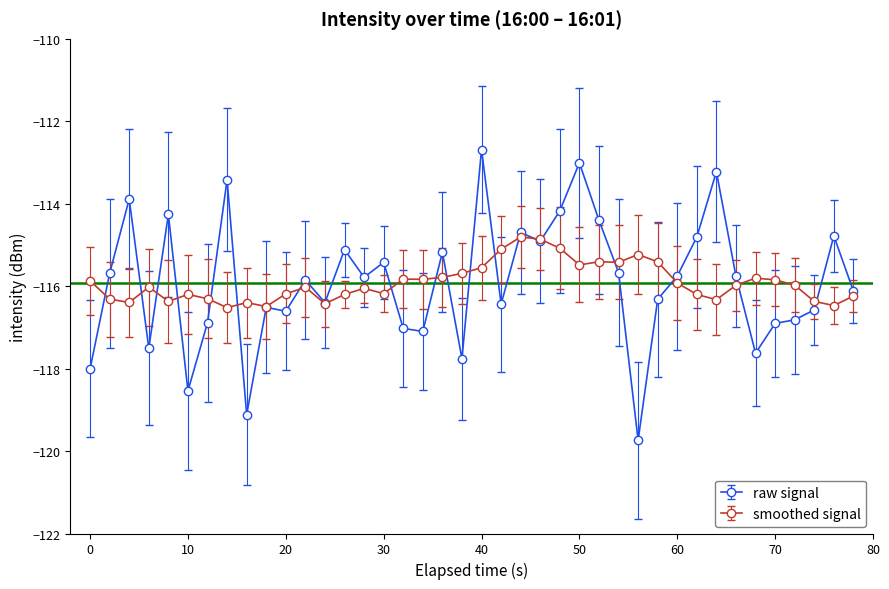

True or false: raw signal has more than 0 points higher than both neighbors.

True